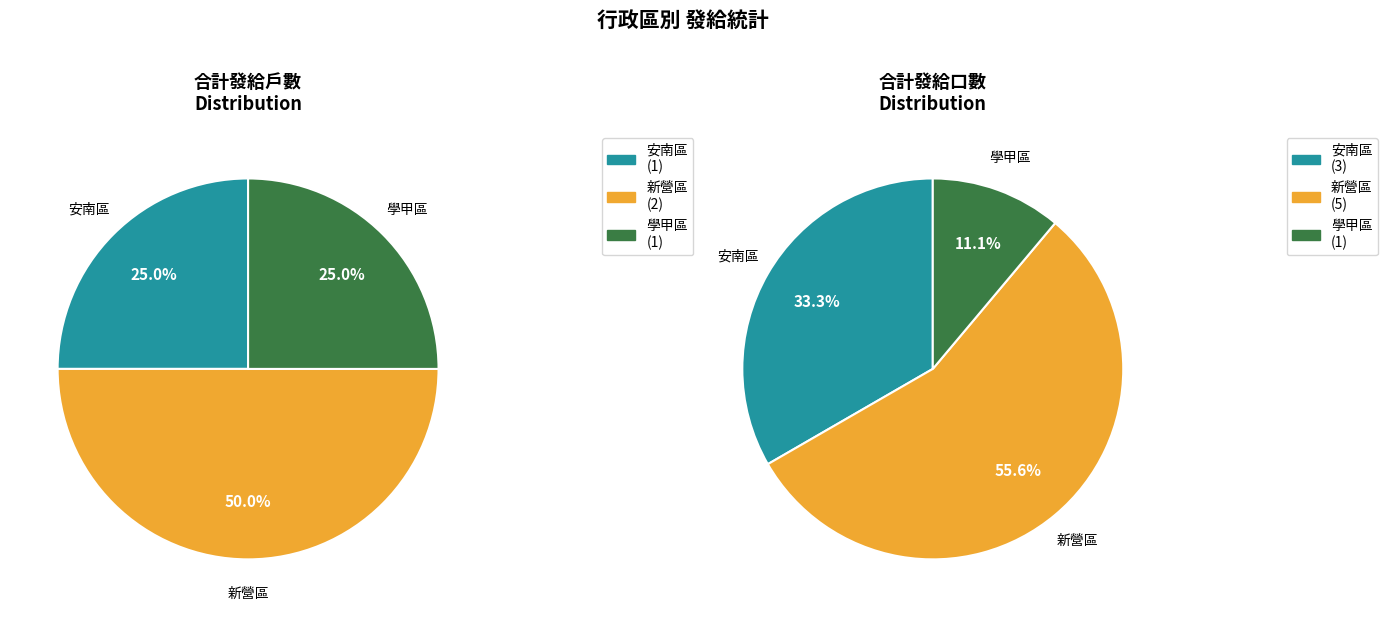

At 學甲區, list the series in order from largest to smallest.

合計發給戶數, 合計發給口數